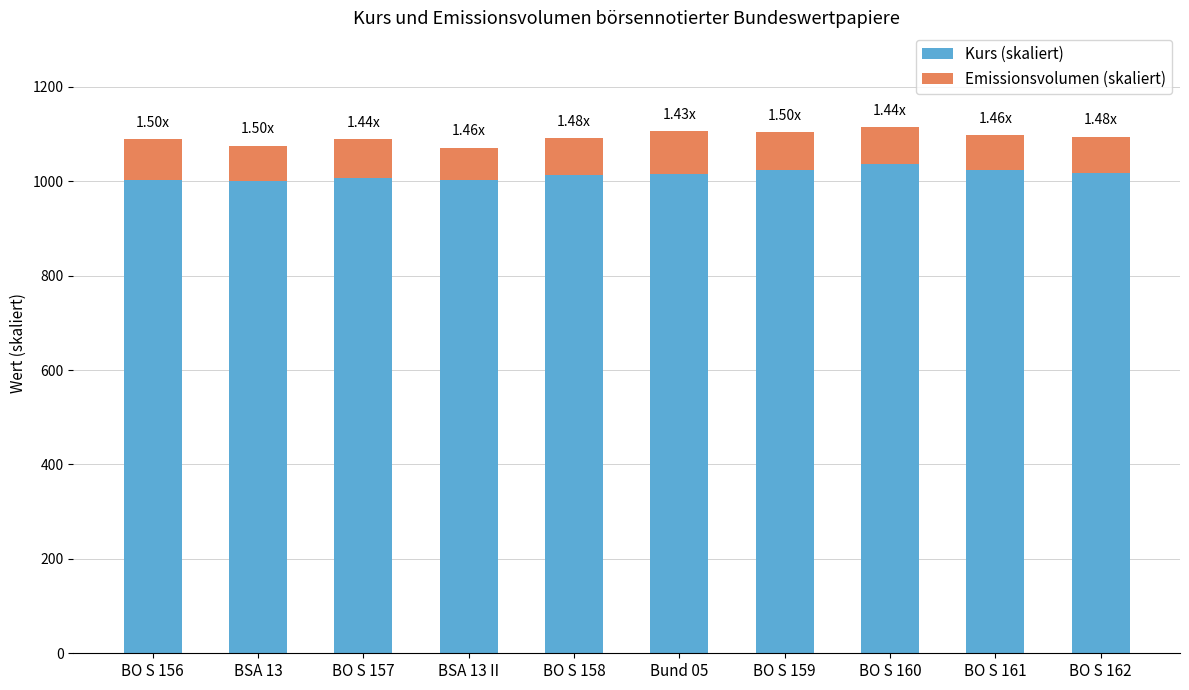

What is the average value of the Kurs (skaliert) series?

1014.4